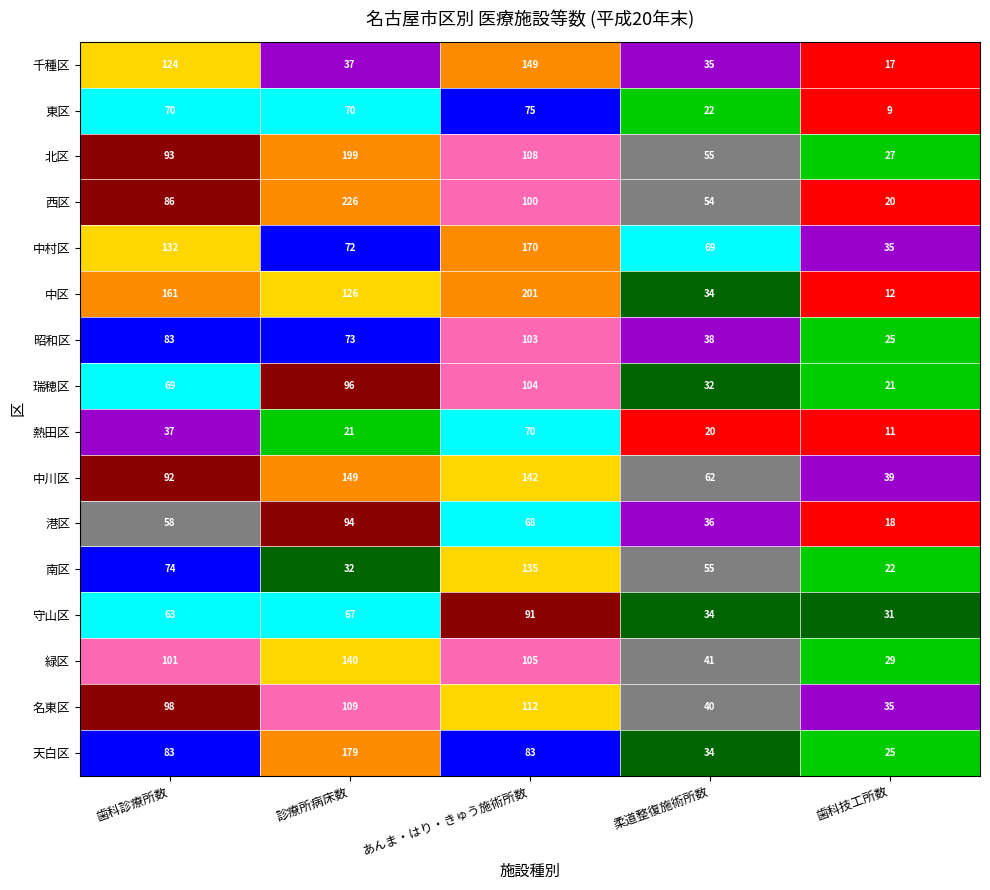

What is the difference between the maximum and minimum values in the 南区 series?

113